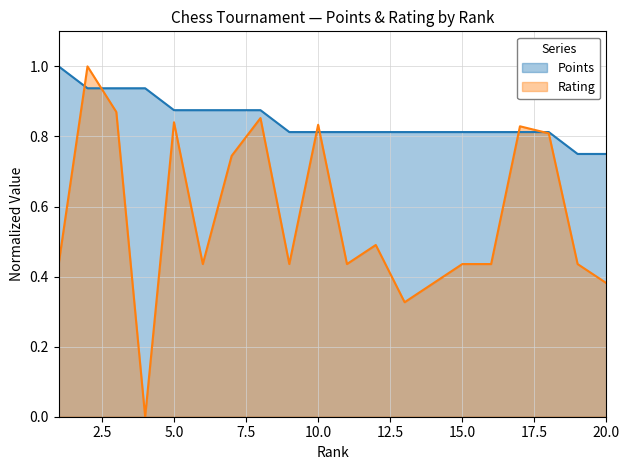

Rank the series by their maximum value, from highest to lowest.

Points, Rating